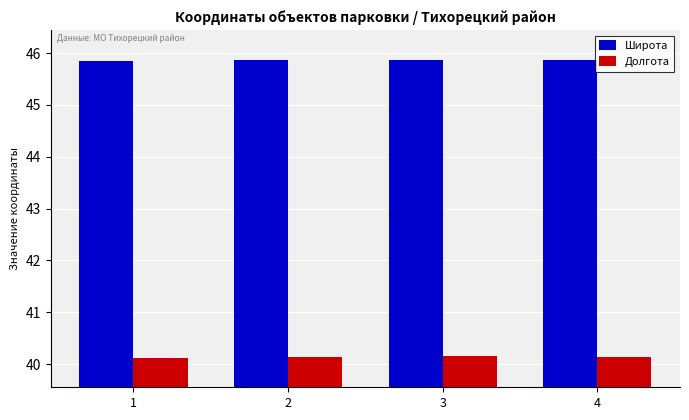

What is the sum of all Долгота values?

160.6